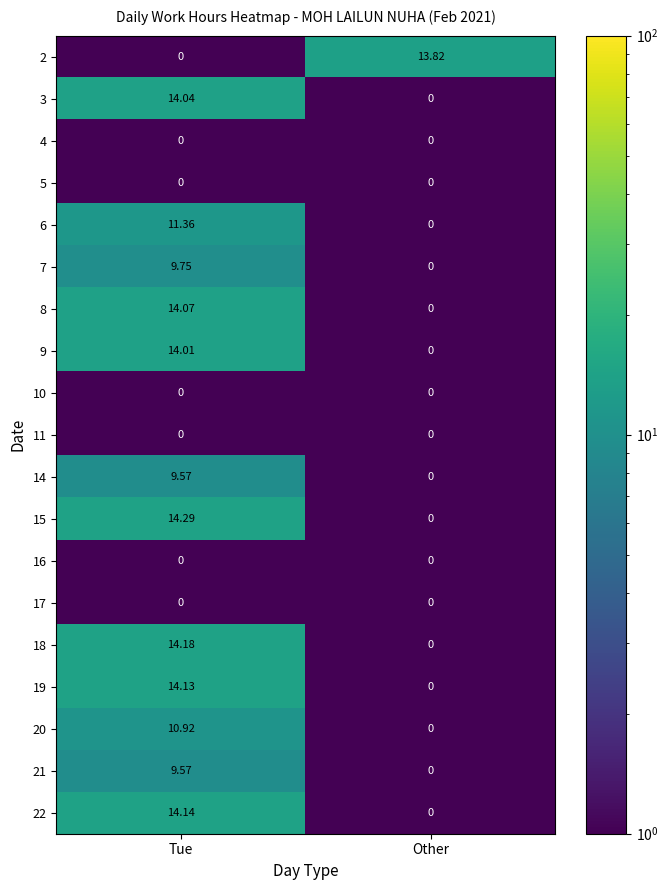

How many values in the 14 series are below 9?

1